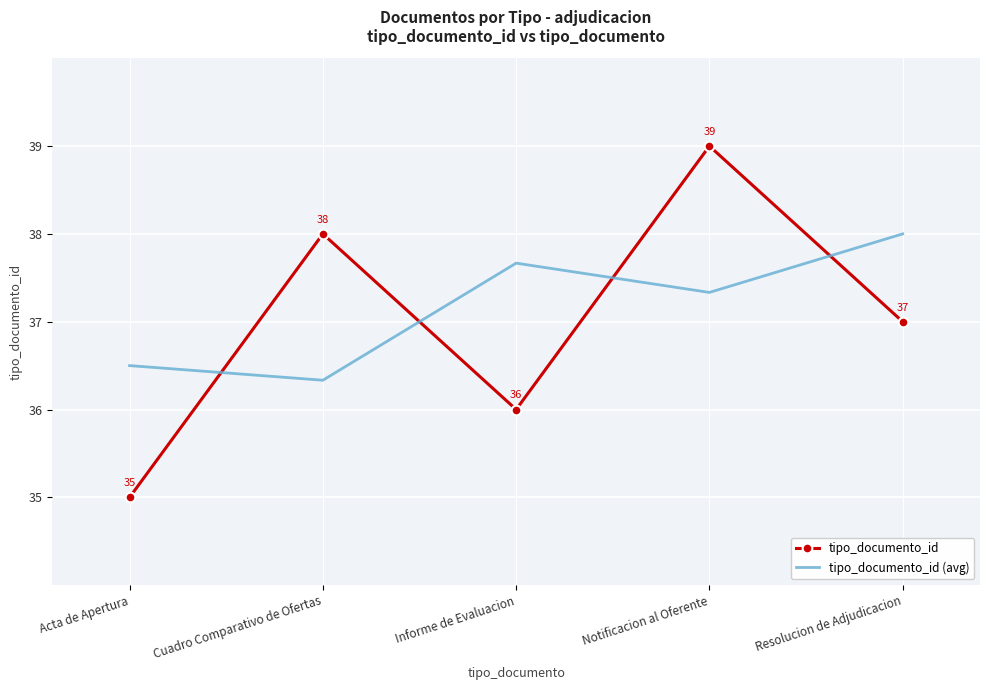

What is the spread (max minus min) of values at Cuadro Comparativo de Ofertas?

1.7